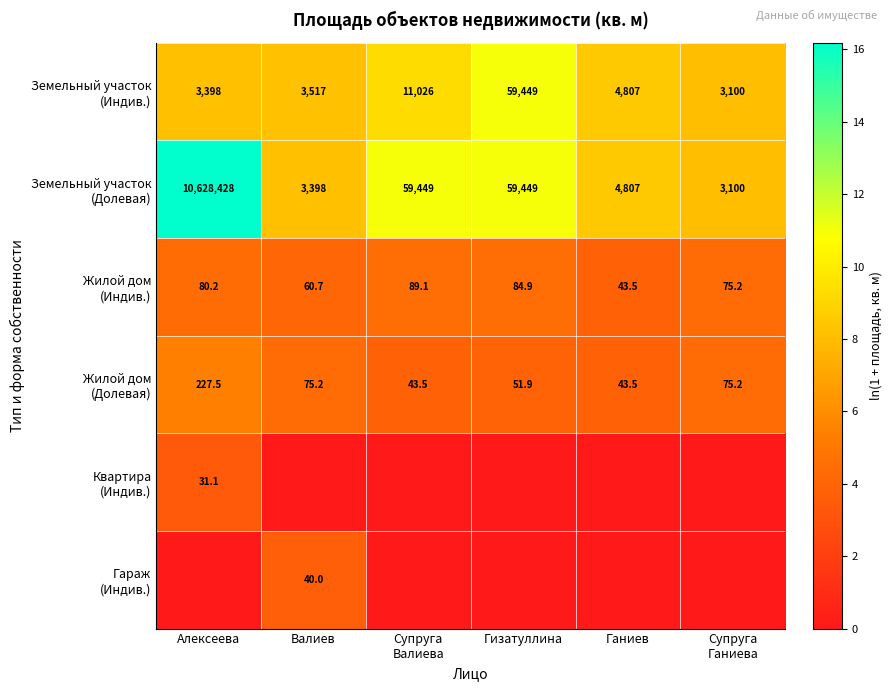

What is the spread (max minus min) of values at Алексеева?

16.2